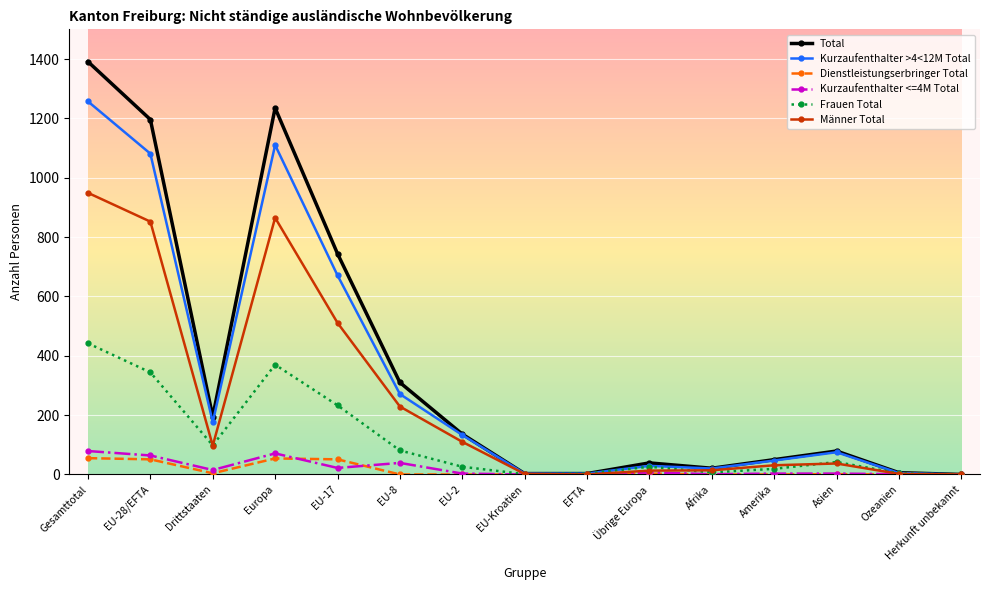

At which label does Männer Total reach its peak?

Gesamttotal